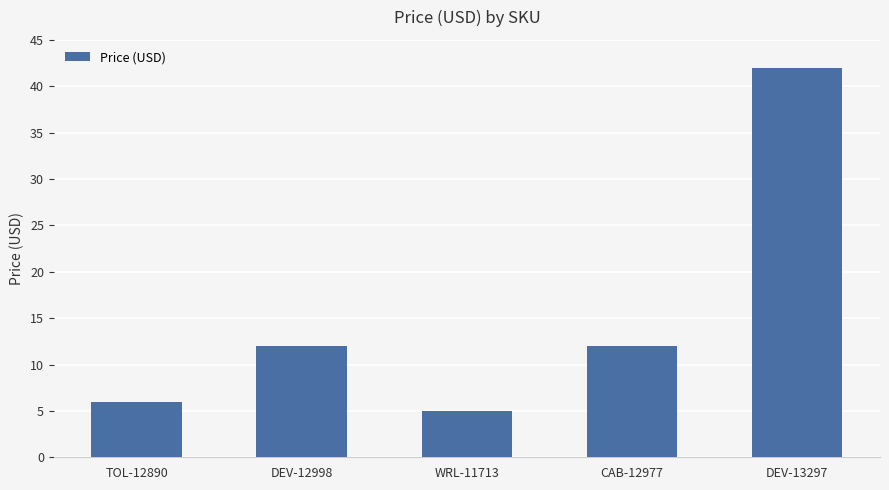

Which label corresponds to the smallest value in the chart?

WRL-11713